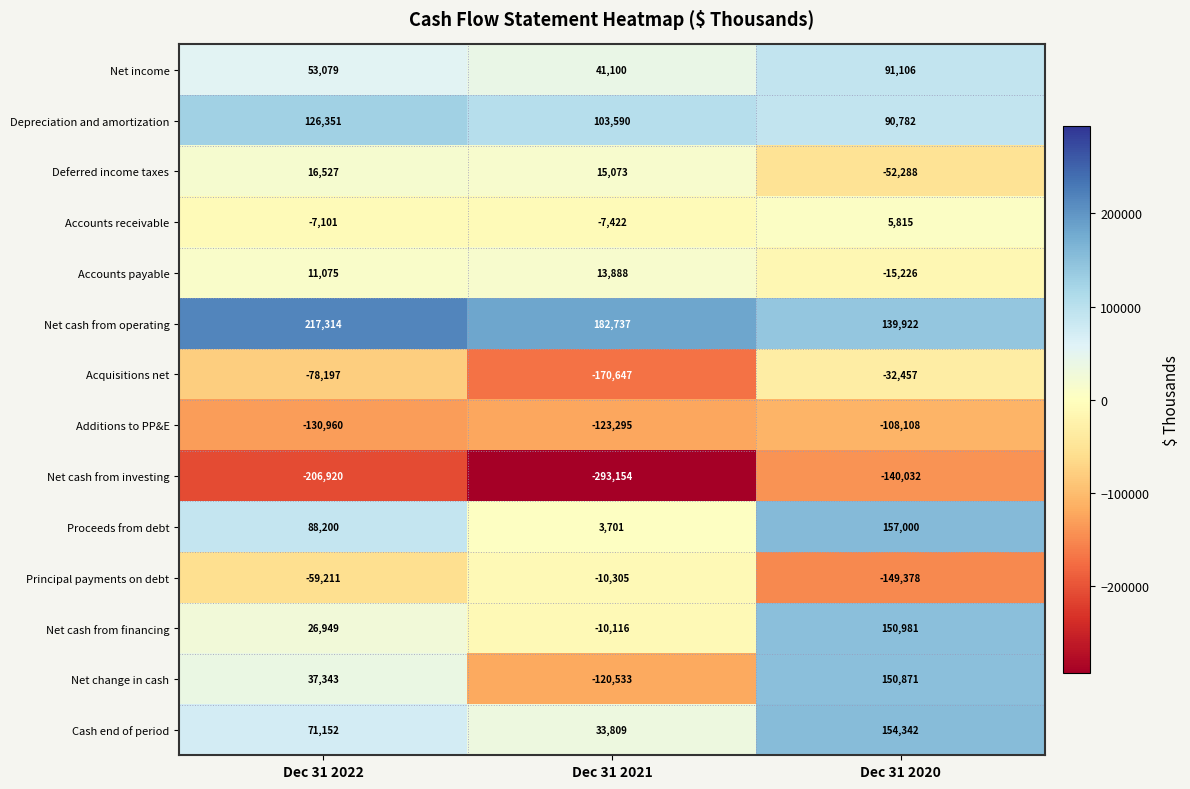

Which category has the lowest value across all series?

Dec 31 2021